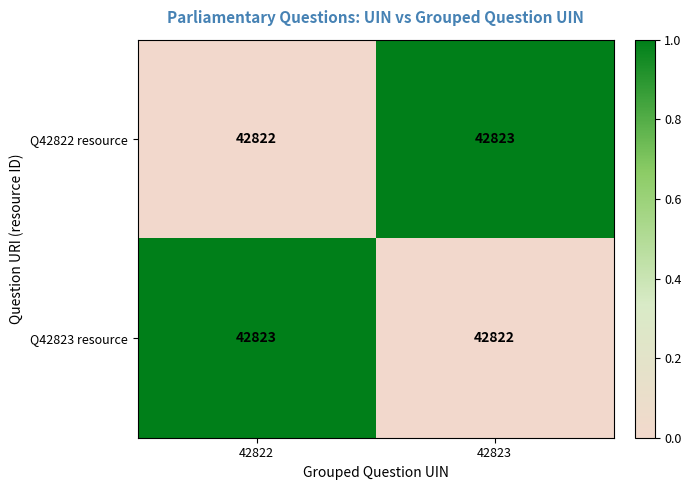

The Q42823 resource series shows 42823 at 42822. True or false?

True